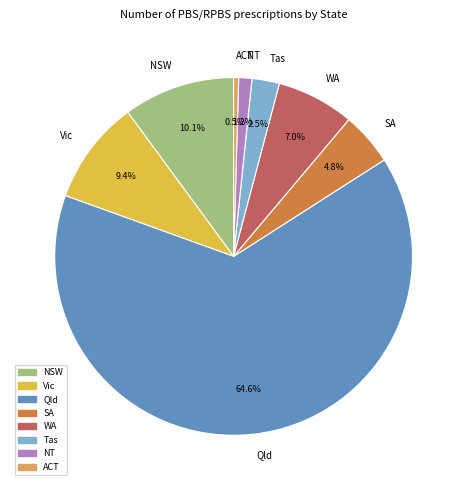

Between SA and Vic, which is larger?

Vic